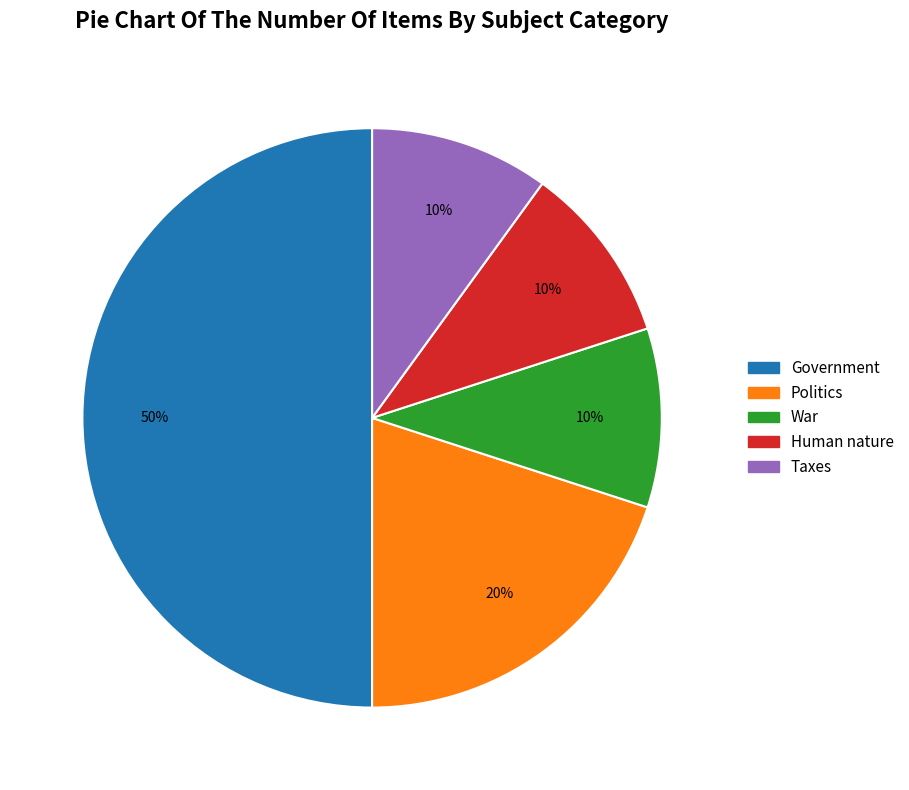

To the nearest percent, what is the difference between the Politics and Human nature slice percentages?

10%